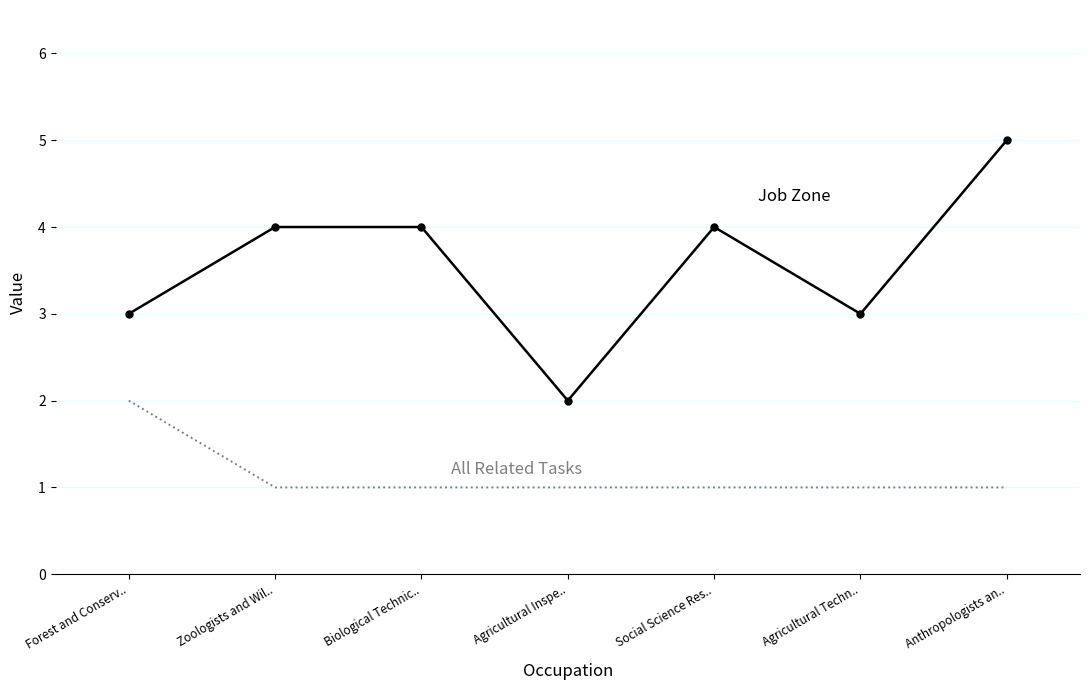

Reading right to left, extract all data points from this chart.

Job Zone: 5	3	4	2	4	4	3
All Related Tasks: 1	1	1	1	1	1	2